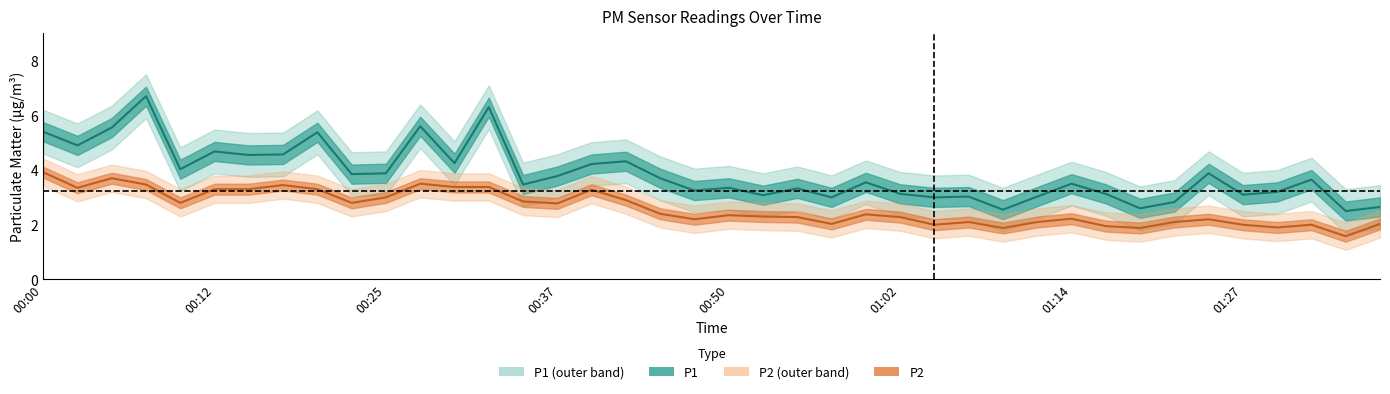

Which series has the largest total across all categories?

P1